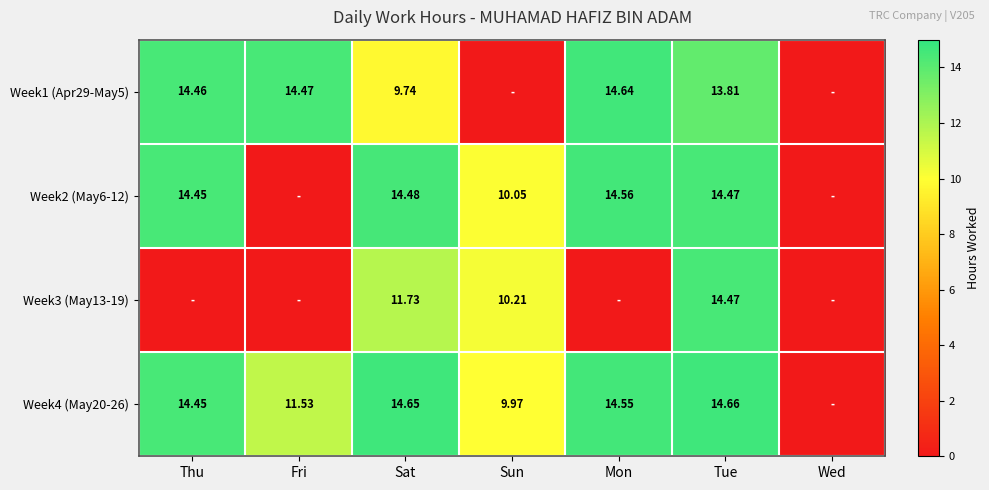

Which series has the largest total across all categories?

Week4 (May20-26)